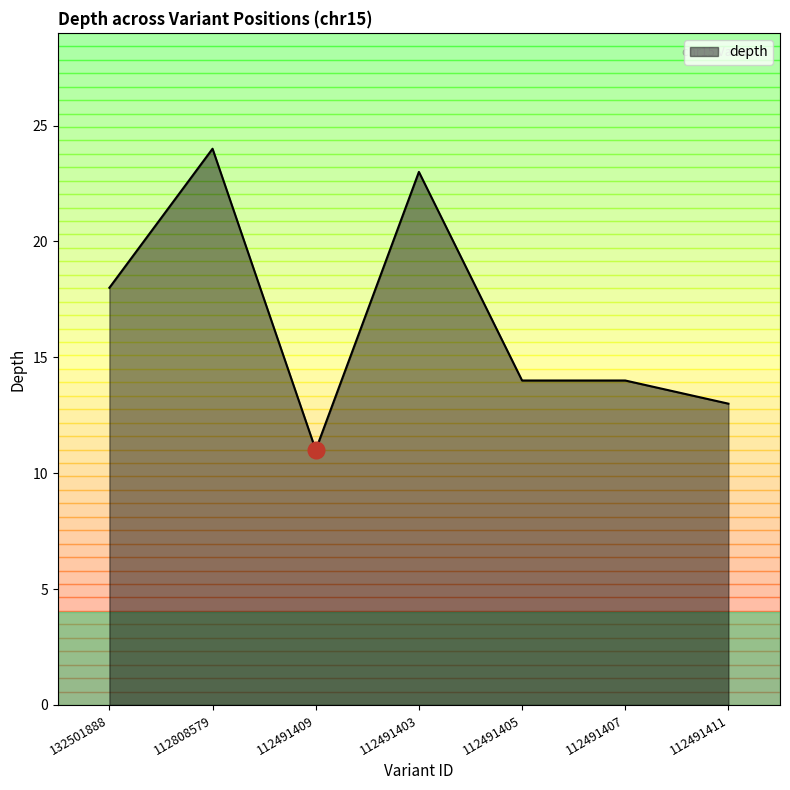

Reading left to right, list all the values displayed in this chart.

132501888=18	112808579=24	112491409=11	112491403=23	112491405=14	112491407=14	112491411=13